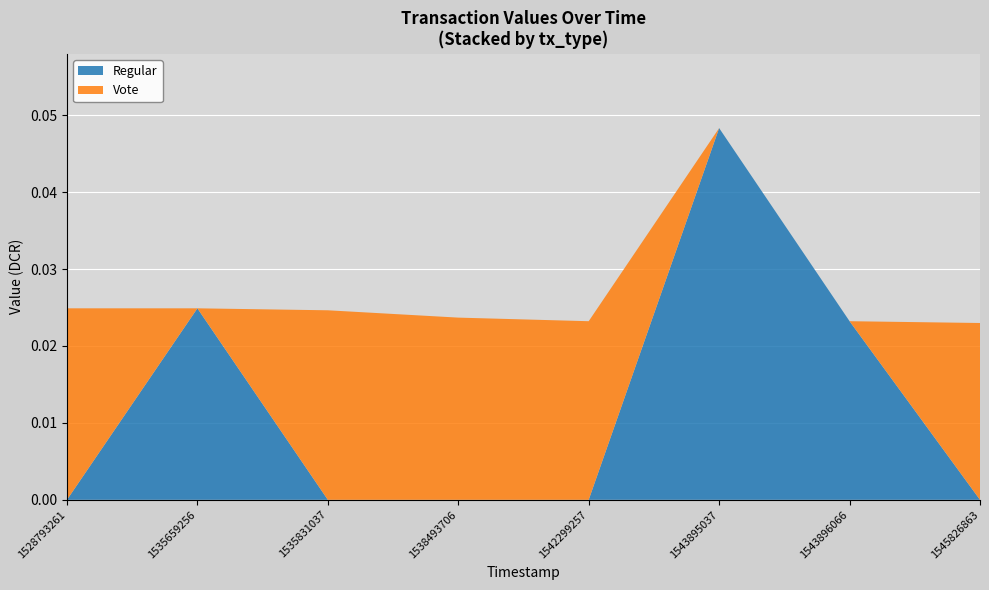

At which category is the sum across all series the highest?

1543895037